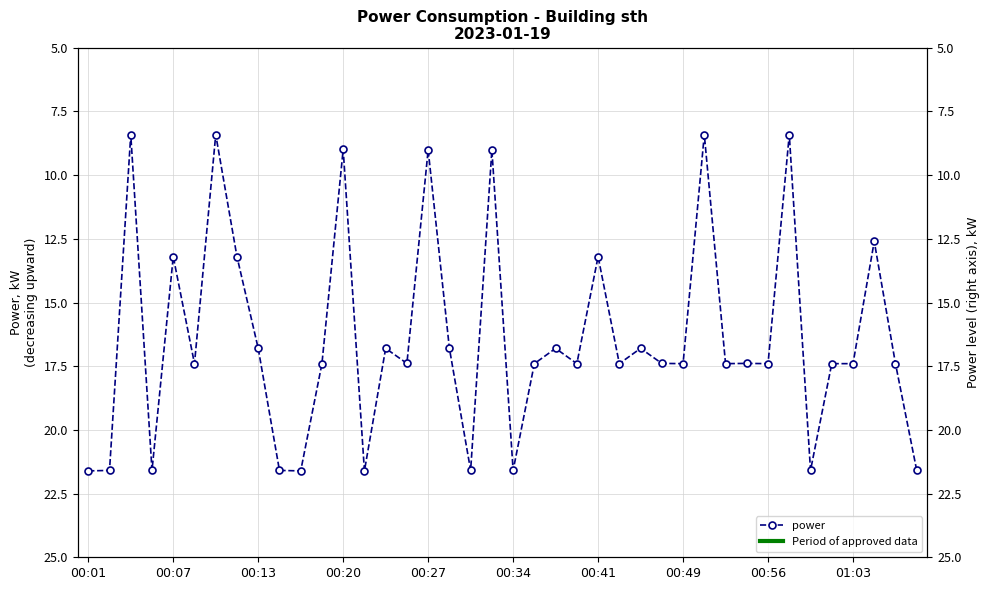

What is the average value?

16.4